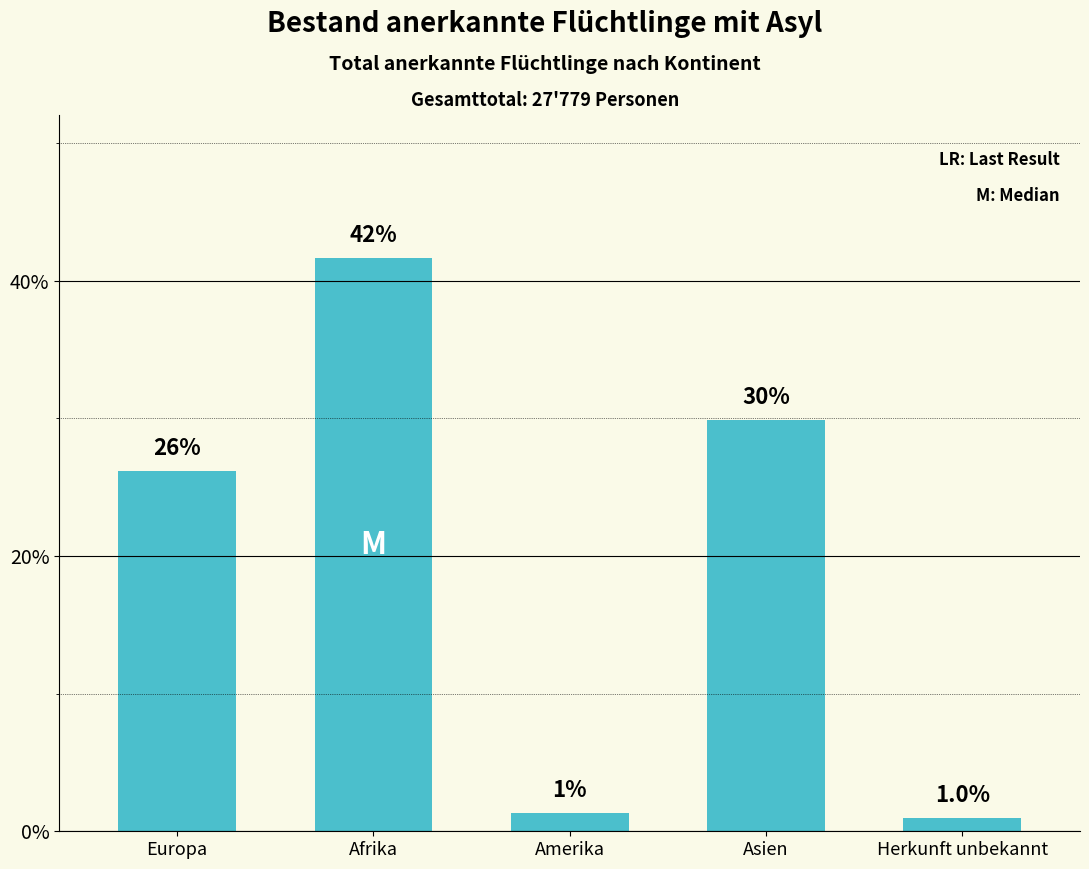

What is the change in value from Afrika to Asien?

-11.7